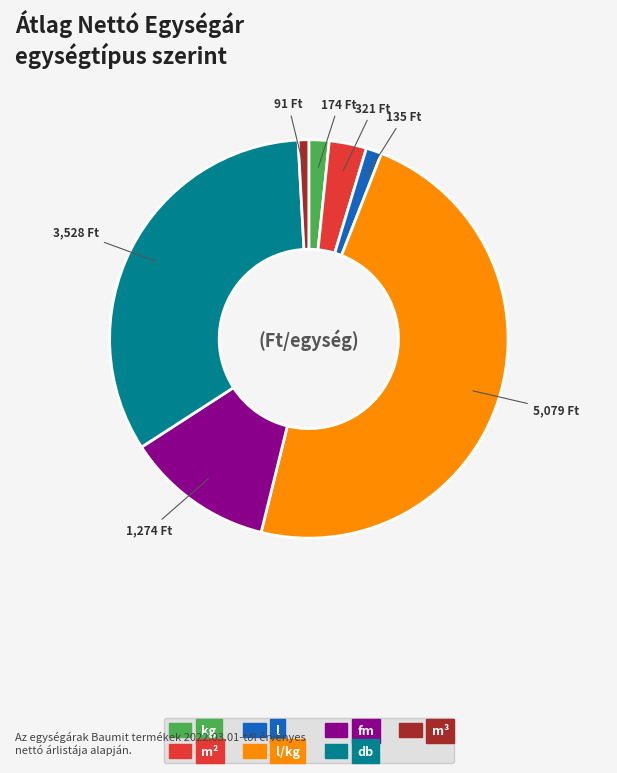

Does any single category account for the majority?

No